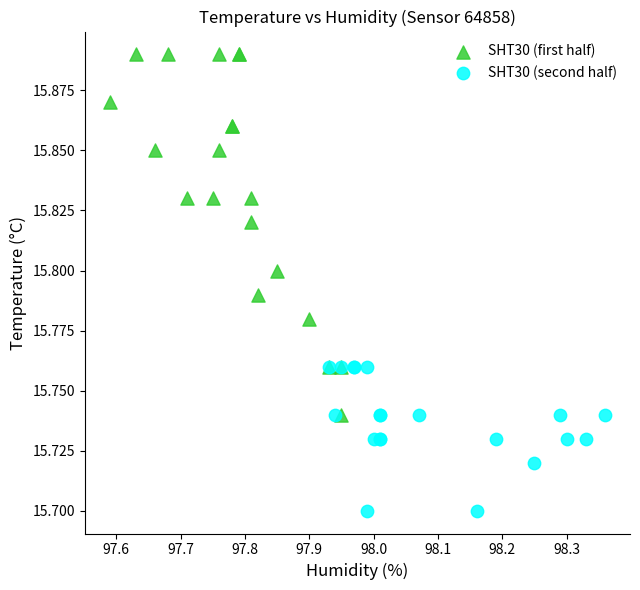

Which series reaches the minimum Y coordinate?

SHT30 (second half)